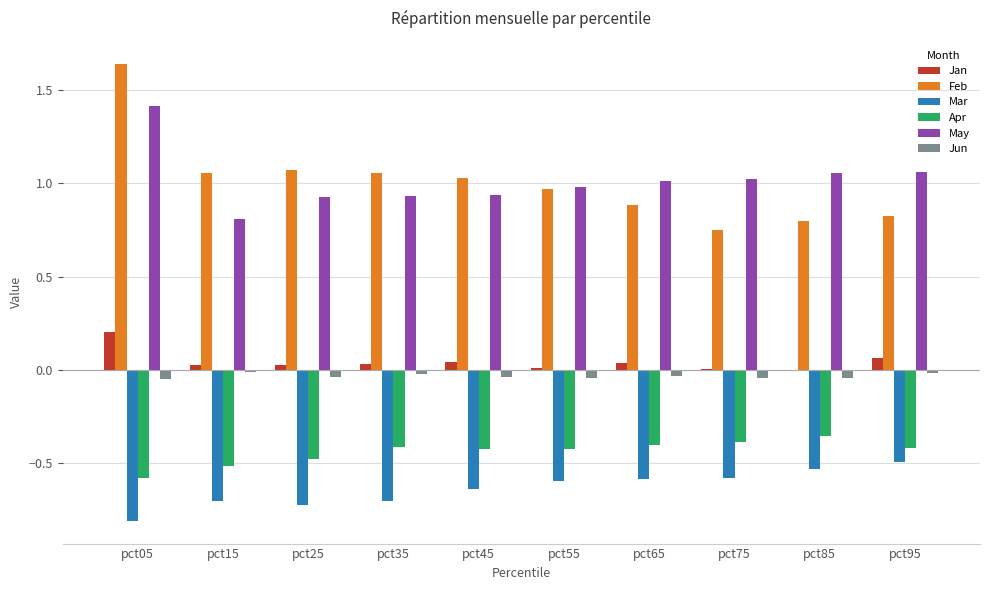

The Jan series shows 0.0 at pct85. True or false?

True